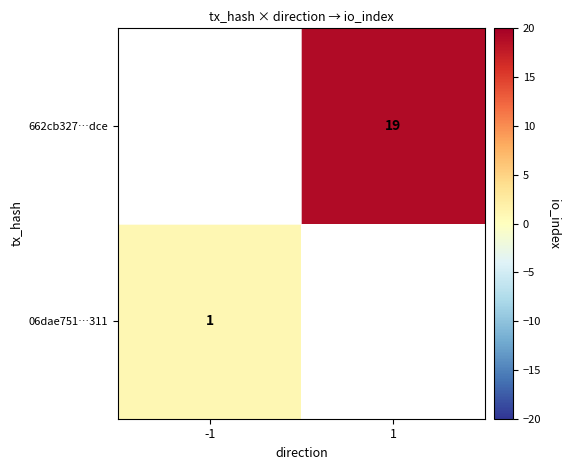

Is it true that 662cb327…dce equals 12 at 1?

False